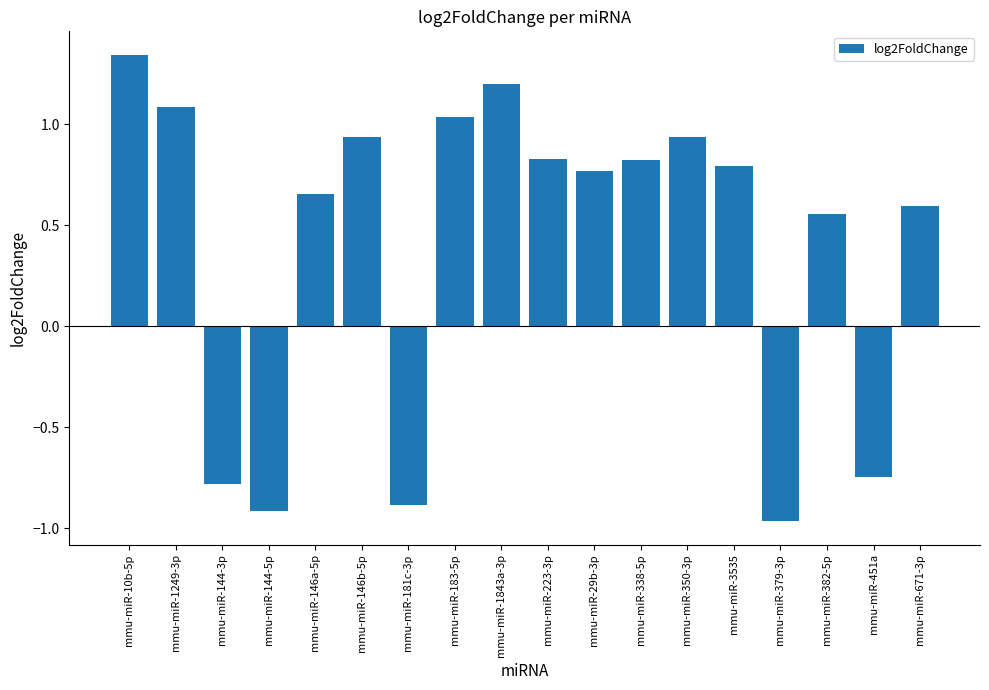

How many bars are there in total?

18